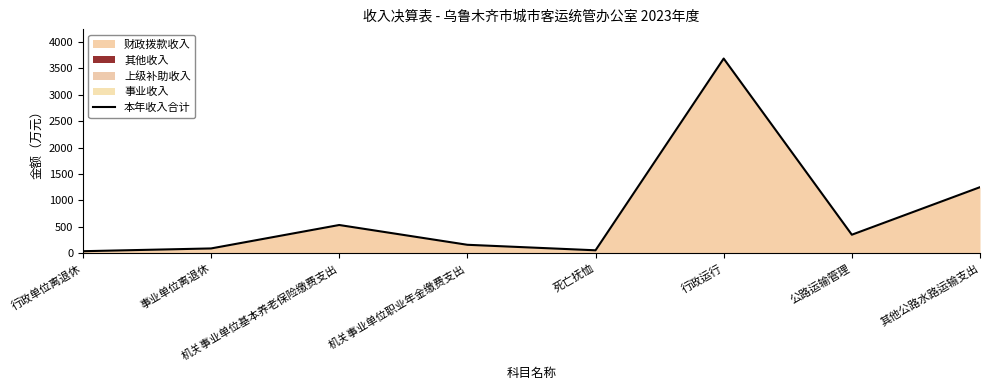

The chart shows a value of 10.2 at 行政单位离退休. True or false?

False